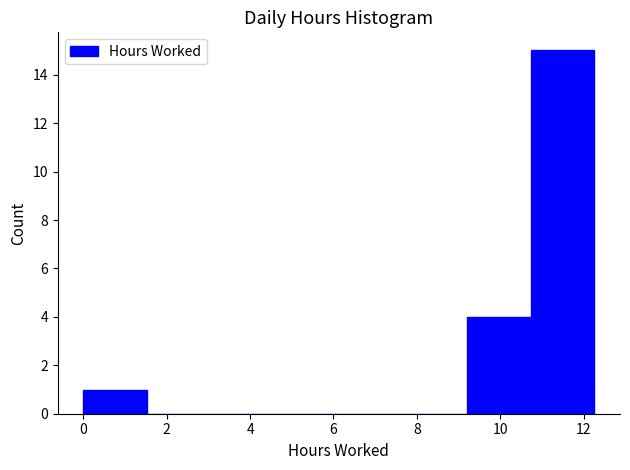

Reading left to right, list every bar in this chart as the range it spans on the x-axis followed by its height. Neither the bar edges nor the heights are printed on the chart, so give them approximately, as read against the axes.

0.0 to 1.6: 1
1.6 to 3.0: 0
3.0 to 4.6: 0
4.6 to 6.2: 0
6.2 to 7.6: 0
7.6 to 9.2: 0
9.2 to 10.8: 4
10.8 to 12.2: 15